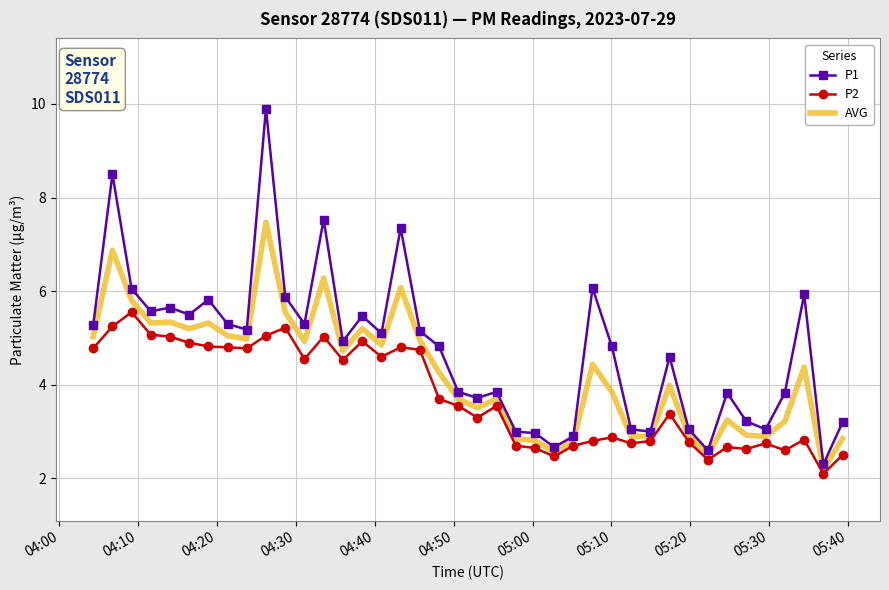

Which series has the widest spread of values?

P1